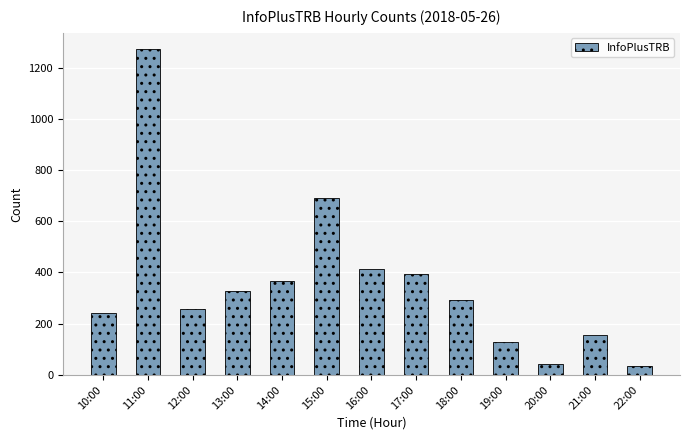

What is the ratio of the value at 18:00 to the value at 12:00?

1.1